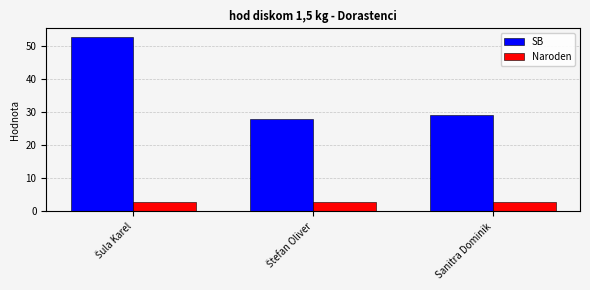

Read the Naroden value at Sanitra Dominik.

3.0